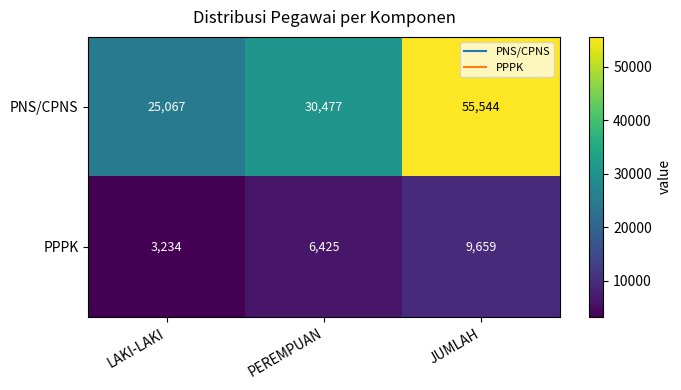

Rank the series at JUMLAH from lowest to highest value.

PPPK, PNS/CPNS